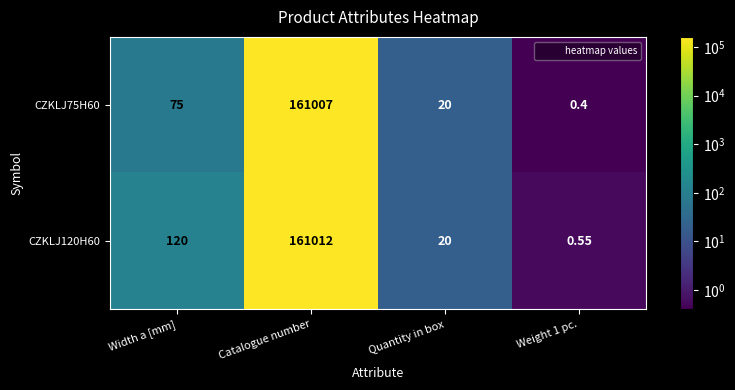

At which category is the sum across all series the highest?

Catalogue number